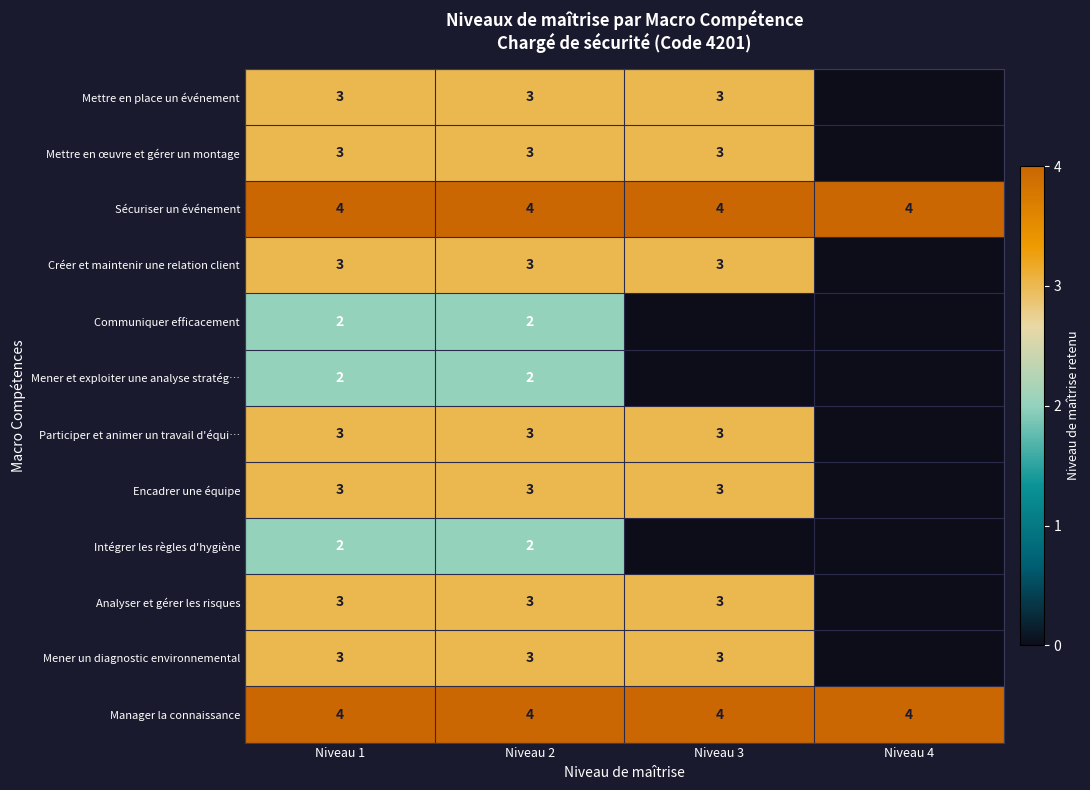

The value of Mettre en œuvre et gérer un montage at Niveau 2 is 4. True or false?

False